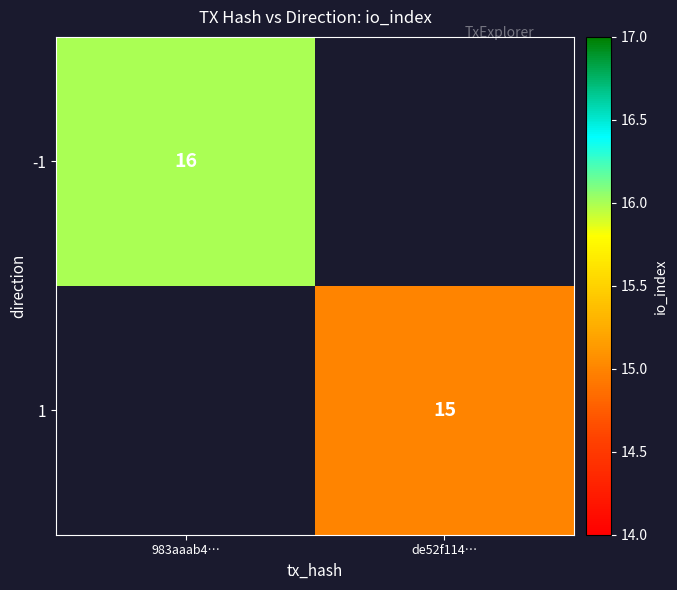

The value of -1 at 983aaab4… is 16. True or false?

True